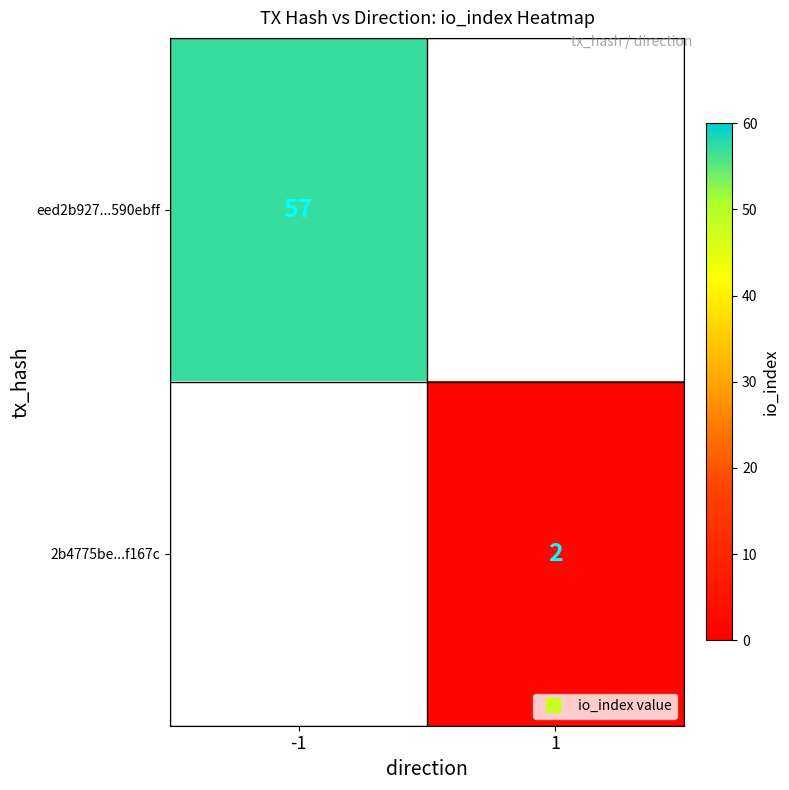

The eed2b927...590ebff series shows 77.3 at -1. True or false?

False